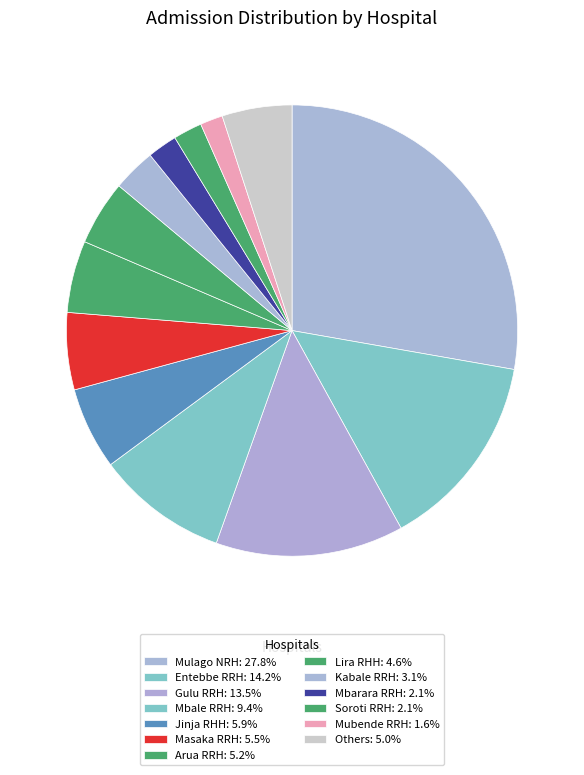

How many slices are in this pie chart?

13